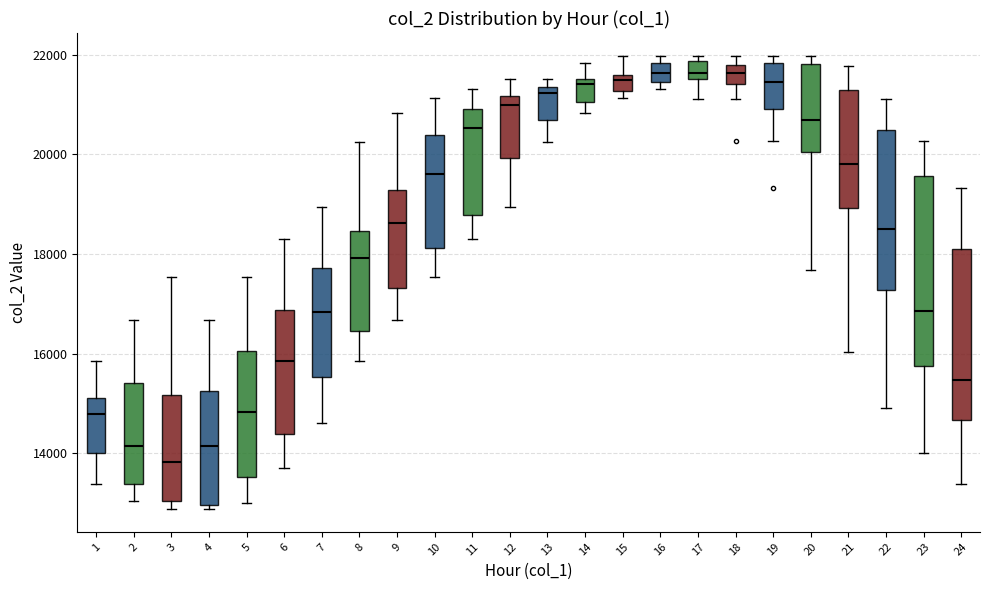

Which box's median line is the lowest?

3